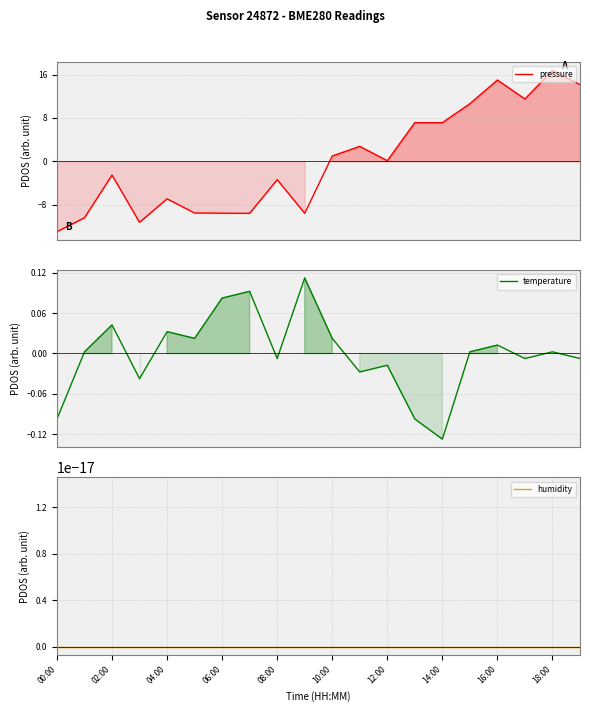

True or false: temperature has a value of 0.0 at 16:00.

False